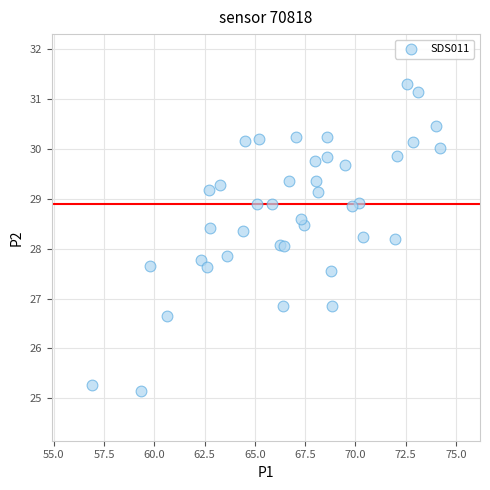

Count the number of points in this scatter plot.

40